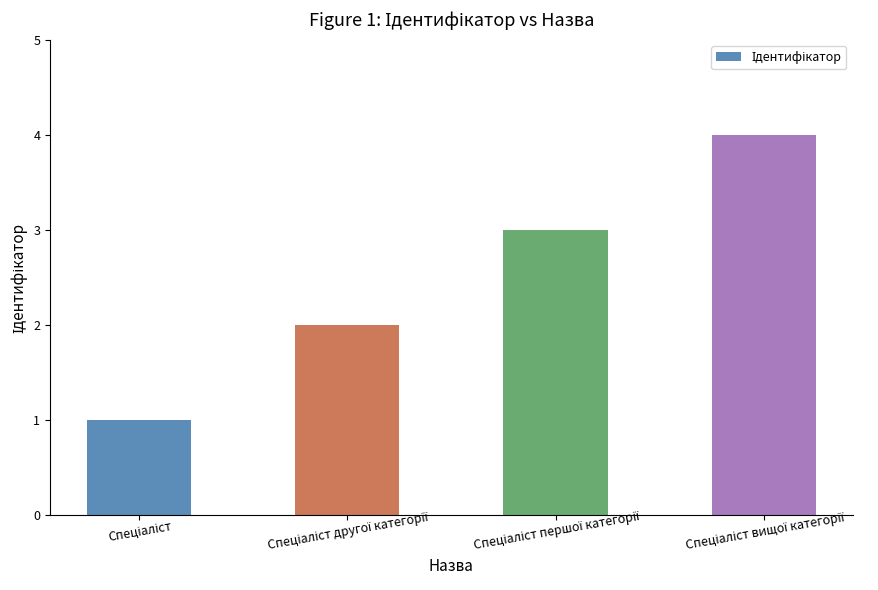

What is the maximum value shown in the chart?

4